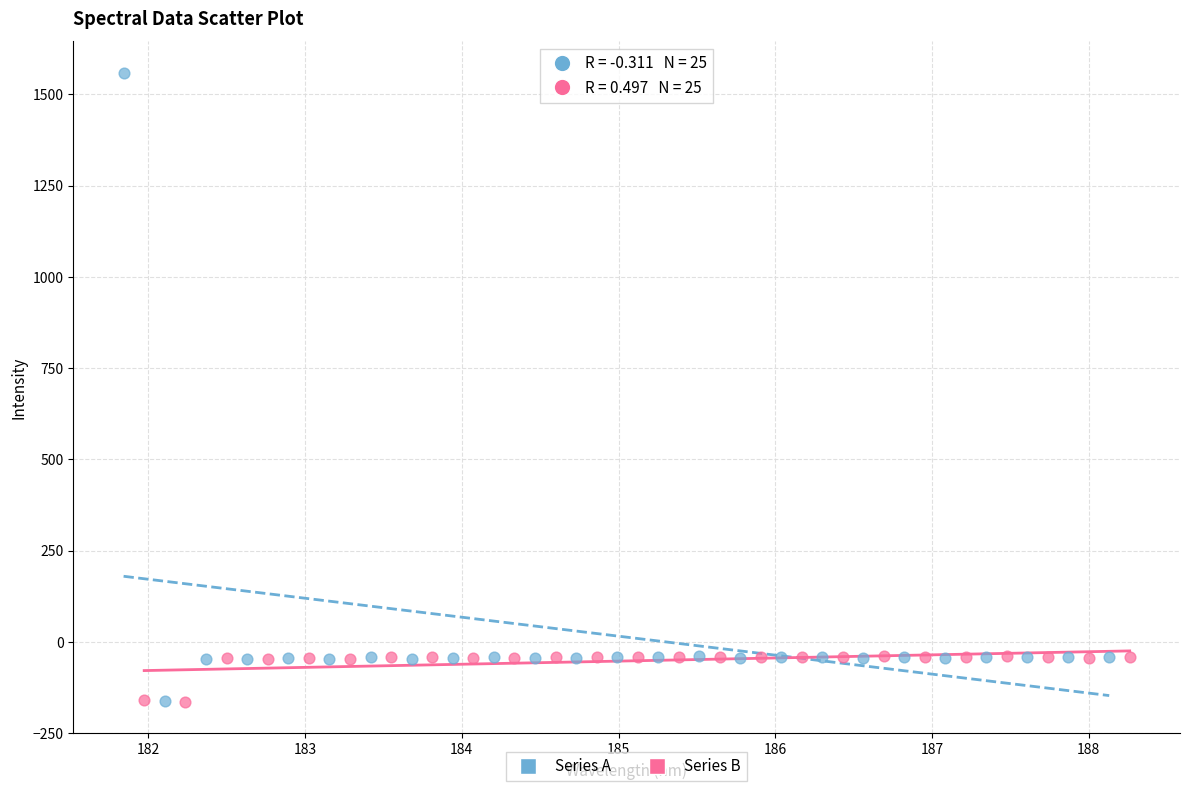

Which series has the widest spread of Y values?

Series A